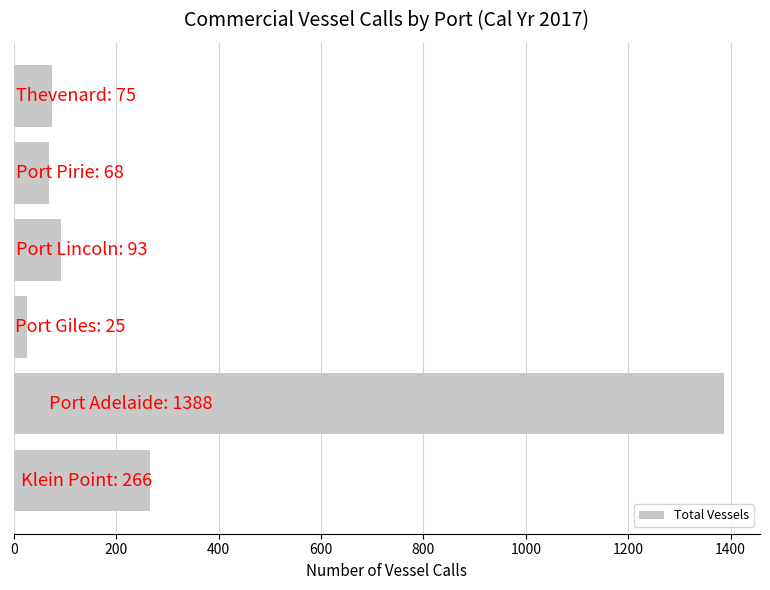

What is the average value?

319